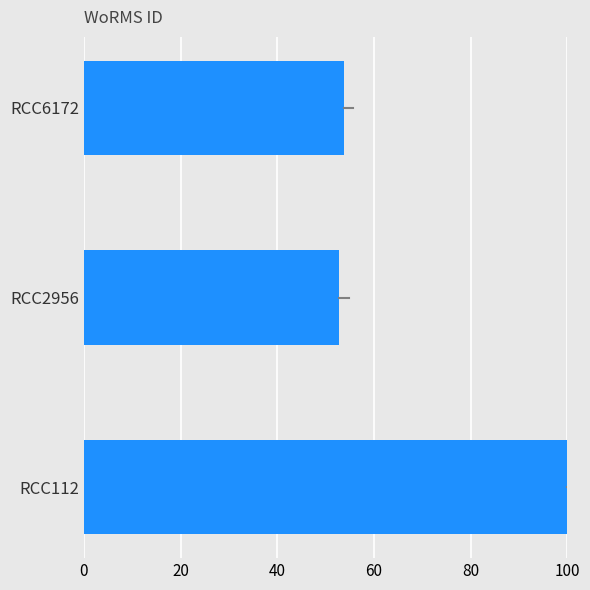

What is the difference between the maximum and minimum values?

47.2